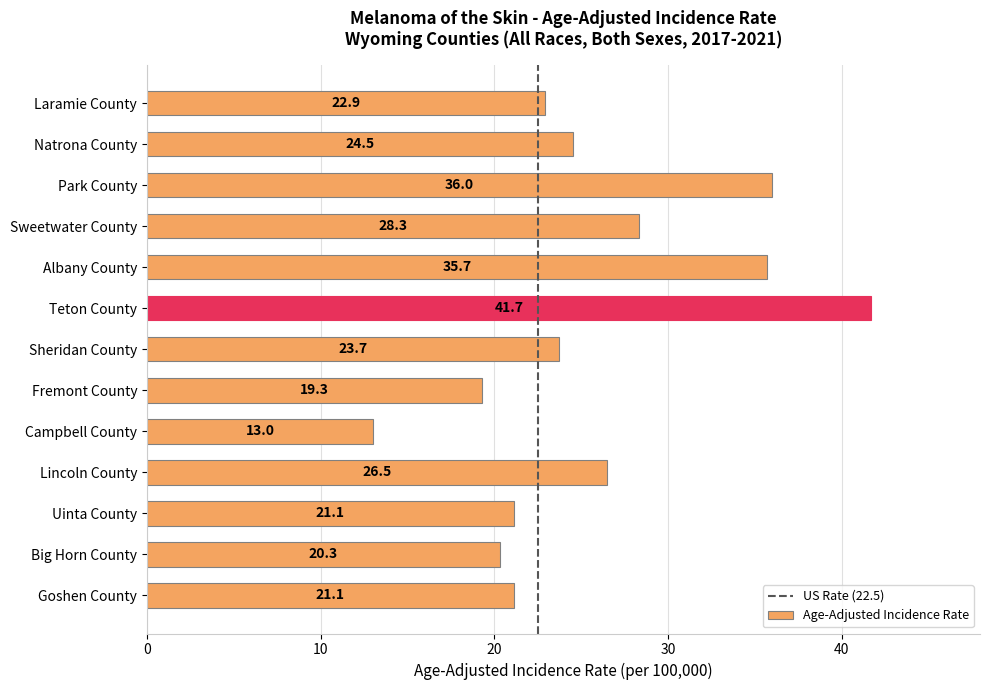

Which has a higher value, Albany County or Sheridan County?

Albany County